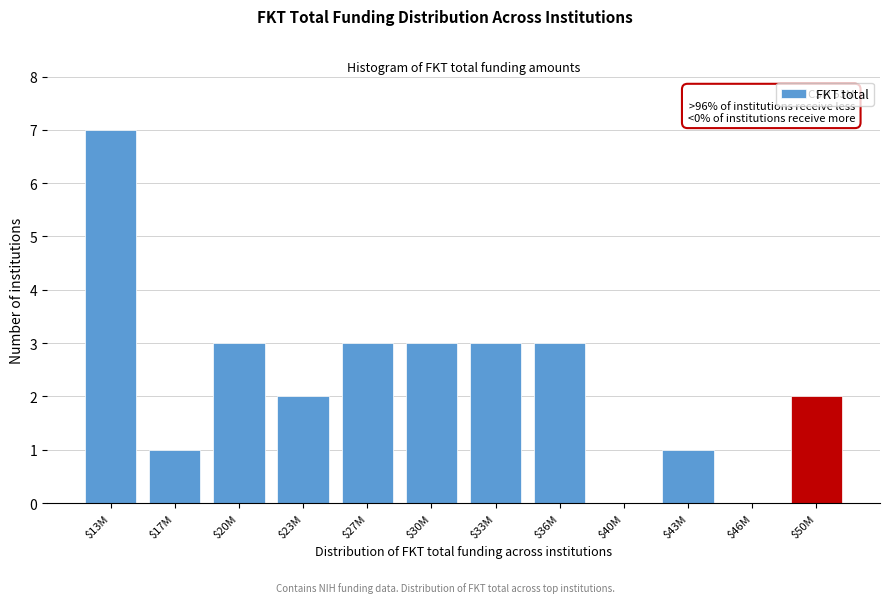

What is the sum of all values?

28